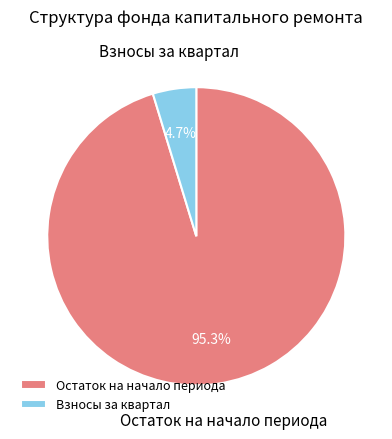

Rank the categories by value from lowest to highest.

Взносы за квартал, Остаток на начало периода